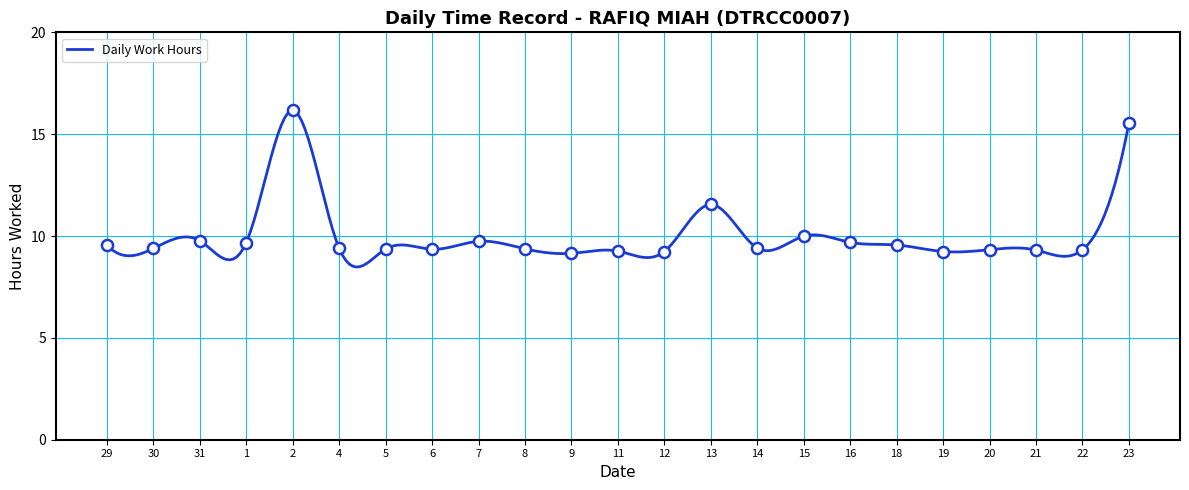

True or false: the data shows 15.8 at 8.

False